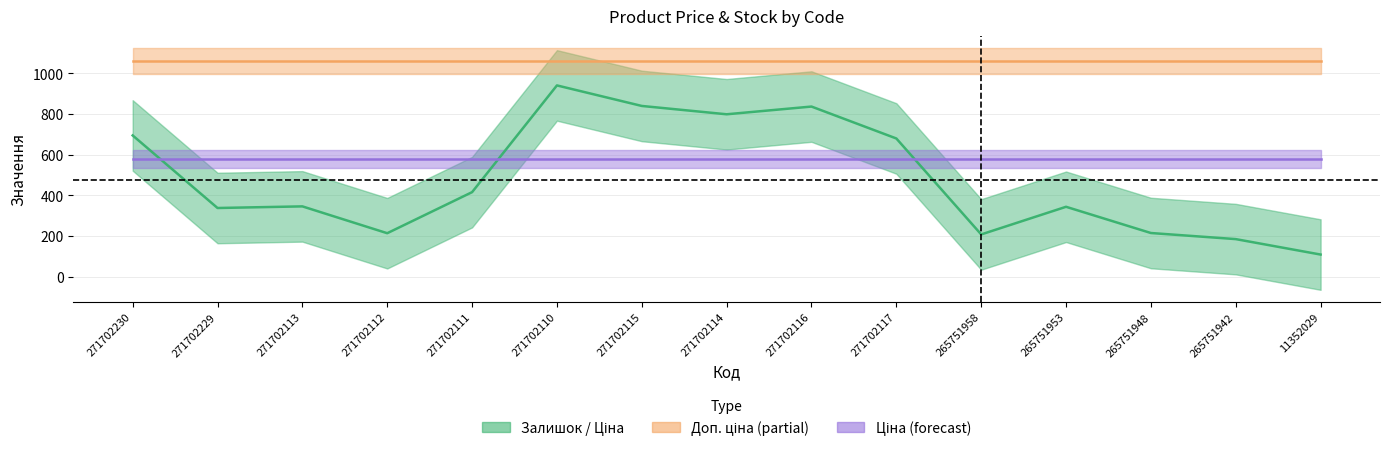

Which has a higher value, 271702110 or 265751942?

271702110